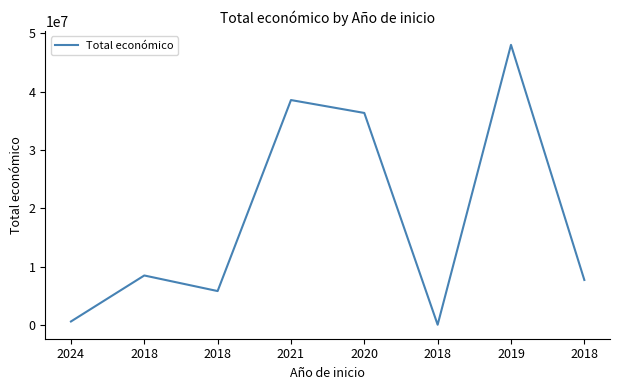

Reading left to right, list all the values displayed in this chart.

2024=599262	2018=8484999	2018=5813066	2021=38554982	2020=36342456	2018=42845	2019=48015642	2018=7717171